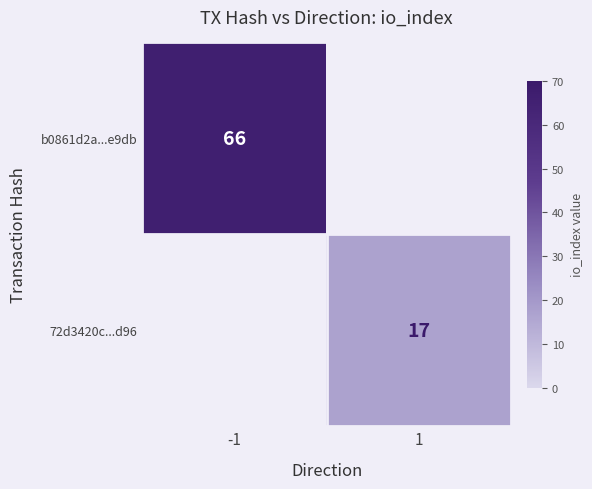

How many data points does each series have?

2